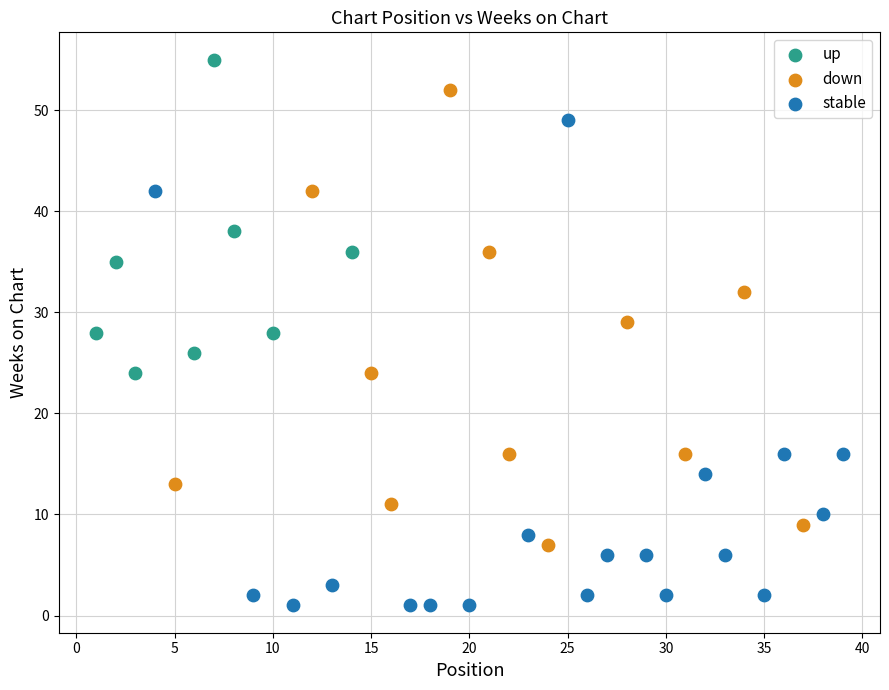

Which series contains the highest Y value?

up